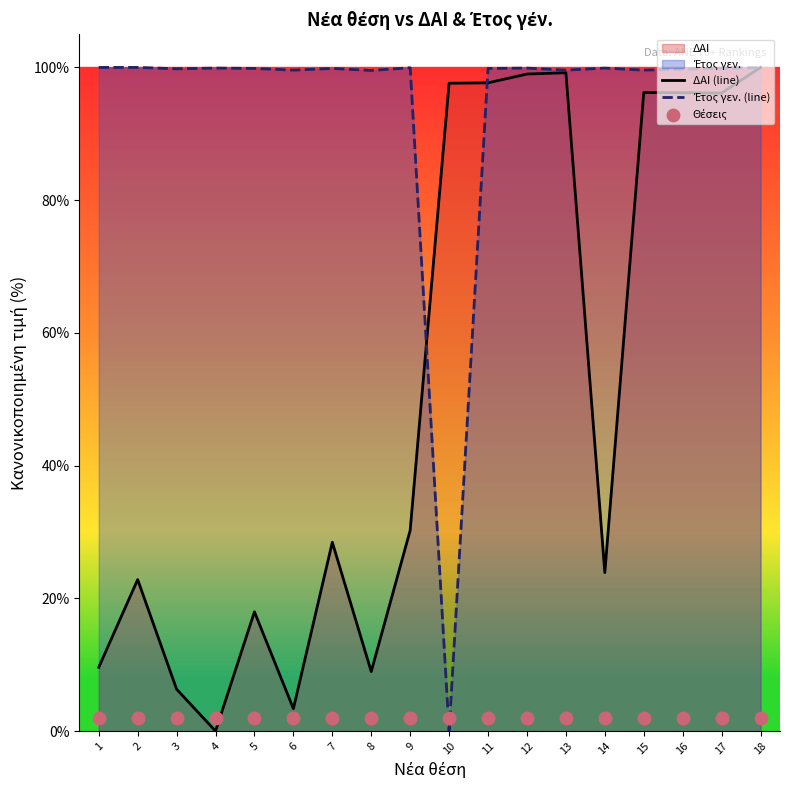

At how many categories does at least one series exceed 36?

18